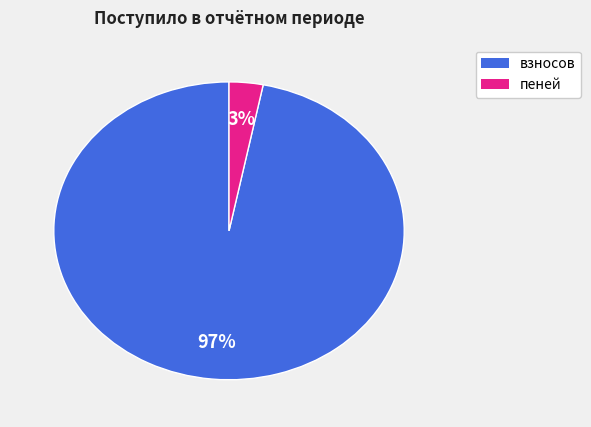

To the nearest percent, what is the difference between the largest and smallest slice percentages?

94%